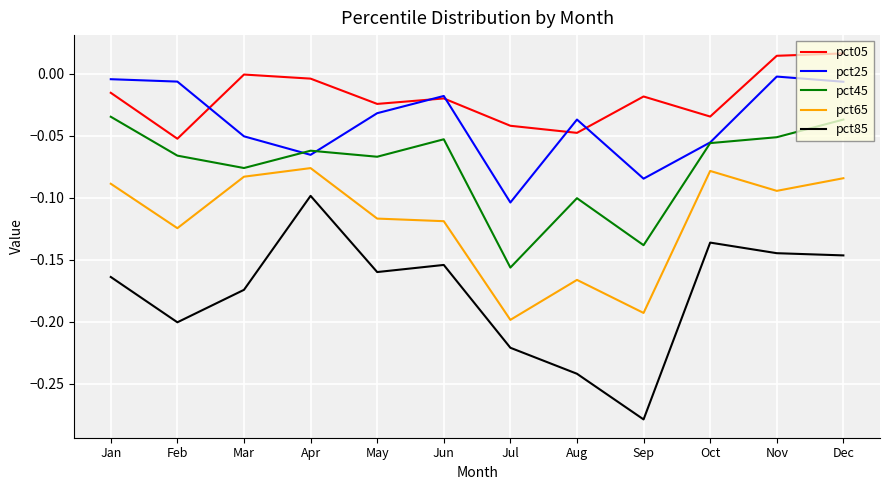

What are all the series names shown in the legend?

pct05, pct25, pct45, pct65, pct85